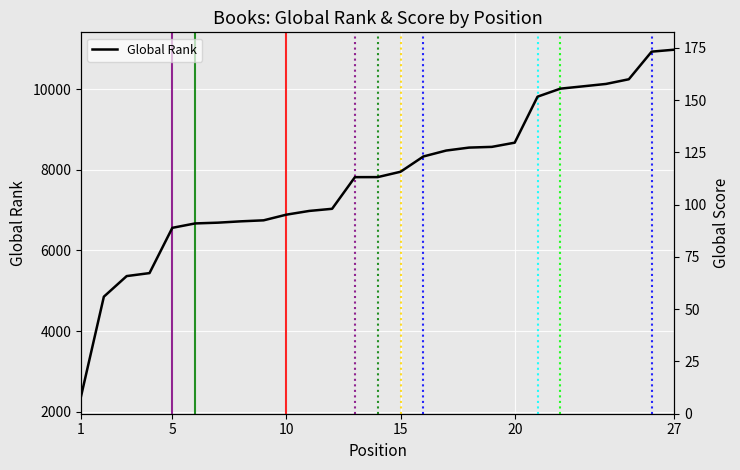

Is it true that Global Score equals 152 at 1?

True